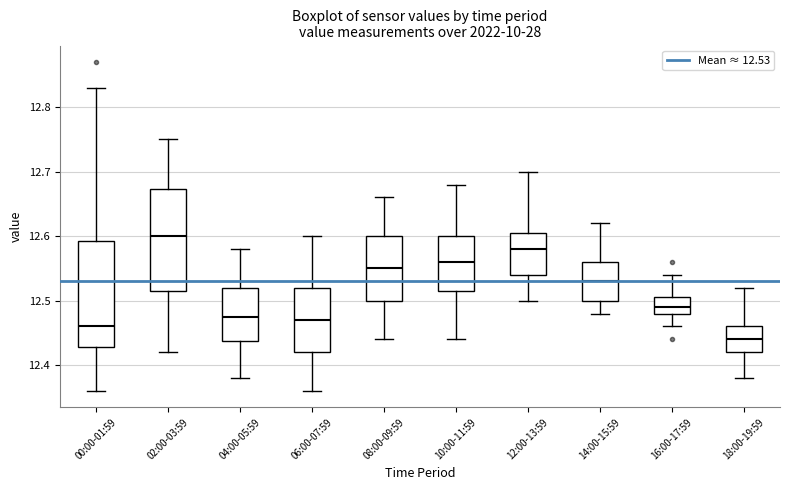

Where does the median line of the box for 14:00-15:59 sit on the y-axis? The values are not printed on the chart, so give them approximately, as read against the axis.

12.53